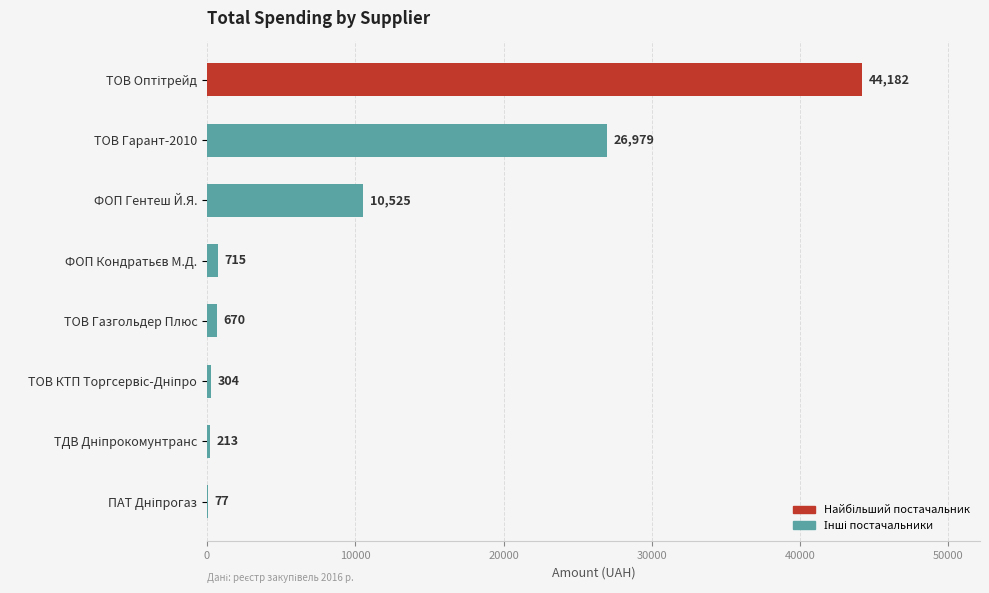

True or false: the data shows 6638.0 at ФОП Гентеш Й.Я..

False